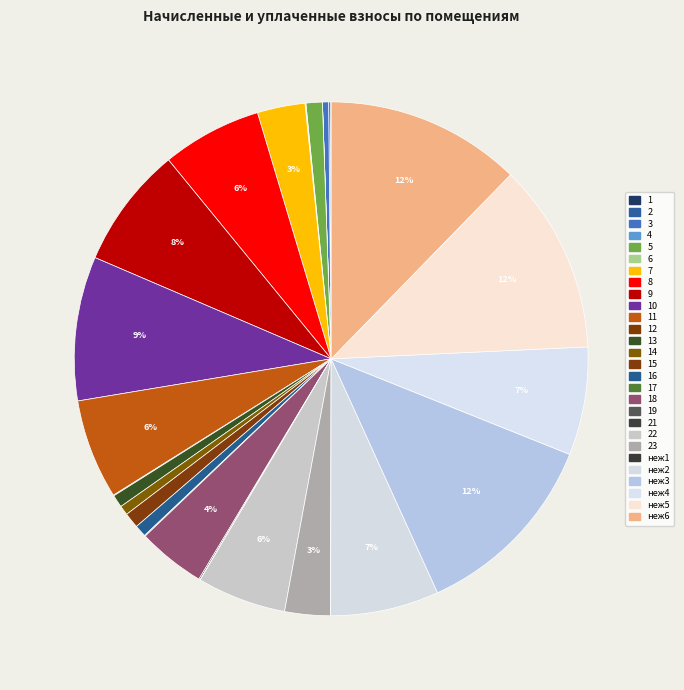

The 7 slice represents 3% of the pie. True or false?

True